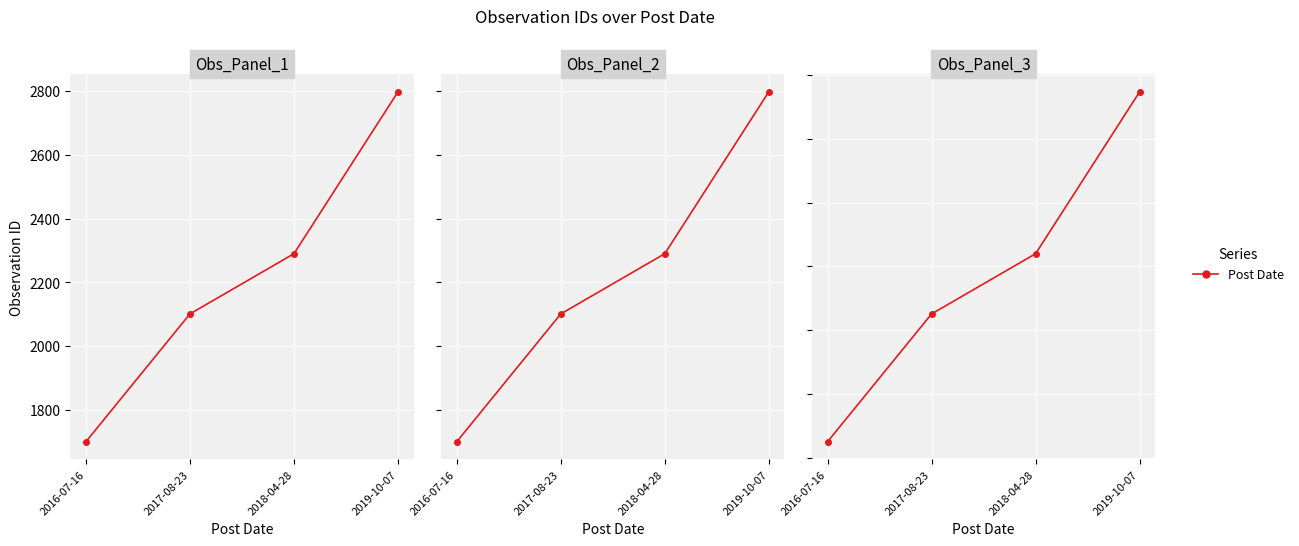

What value does the data have at 2018-04-28, to the nearest 50?

650